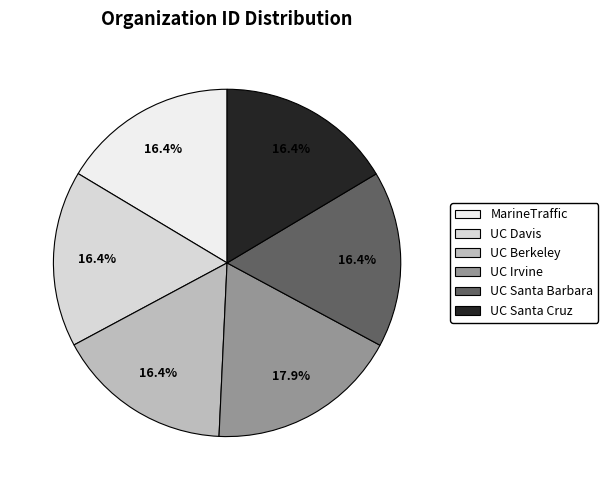

To the nearest percent, what is the average slice percentage?

17%